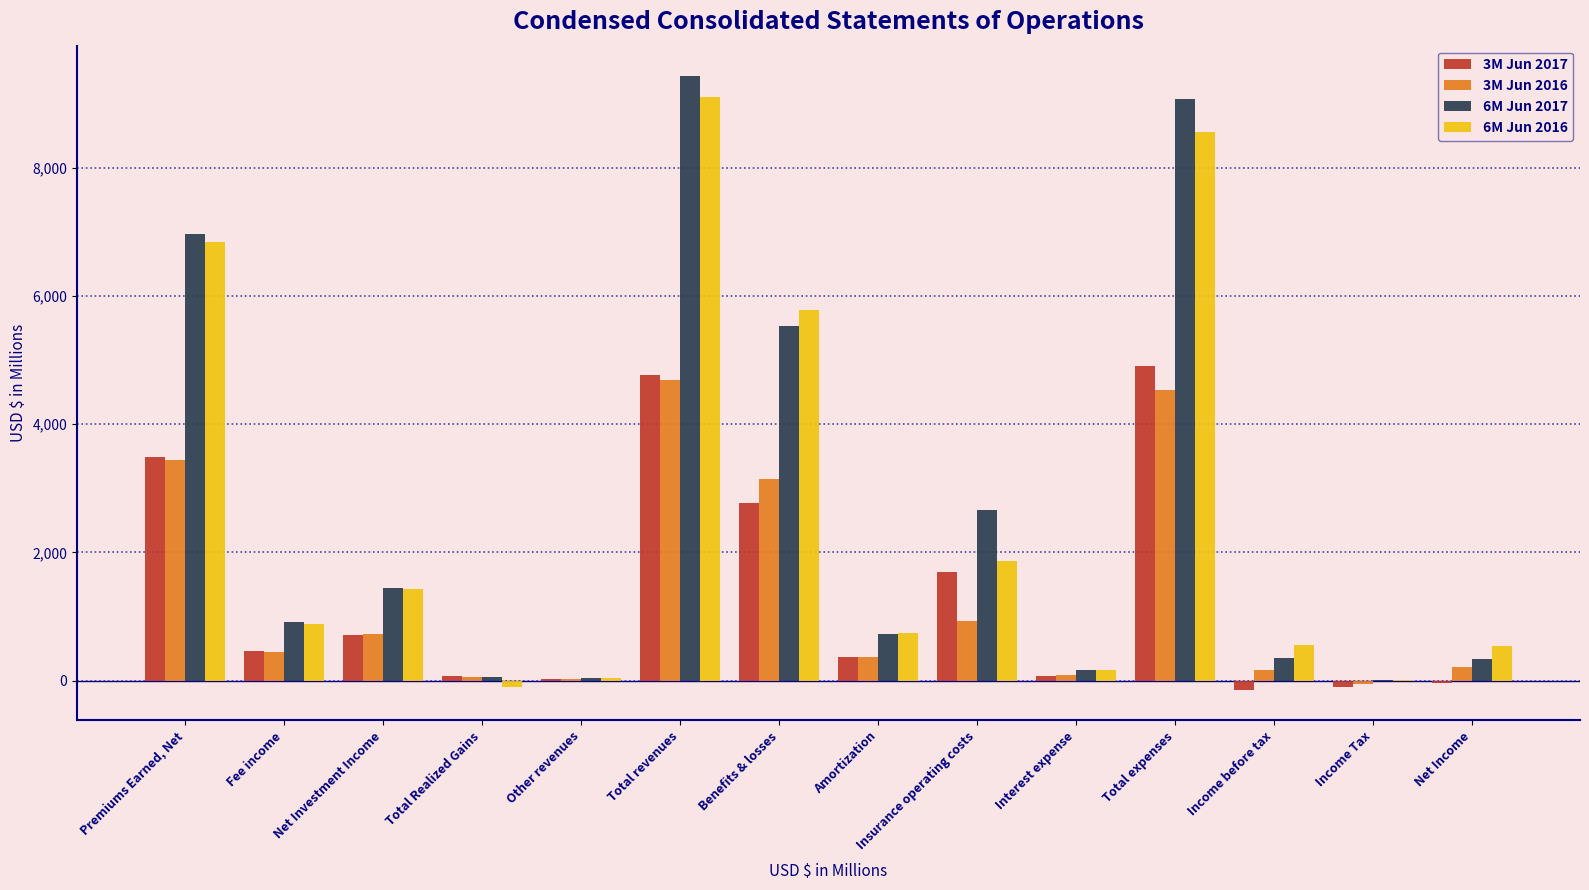

Count the number of data series in this chart.

4